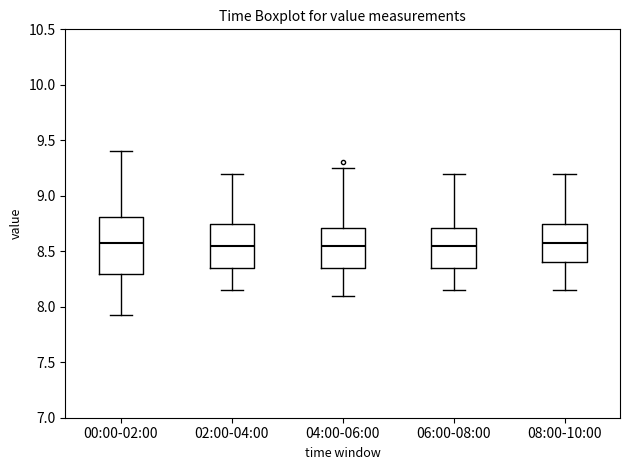

Comparing the boxes themselves (not the whiskers), which one is the tallest?

00:00-02:00